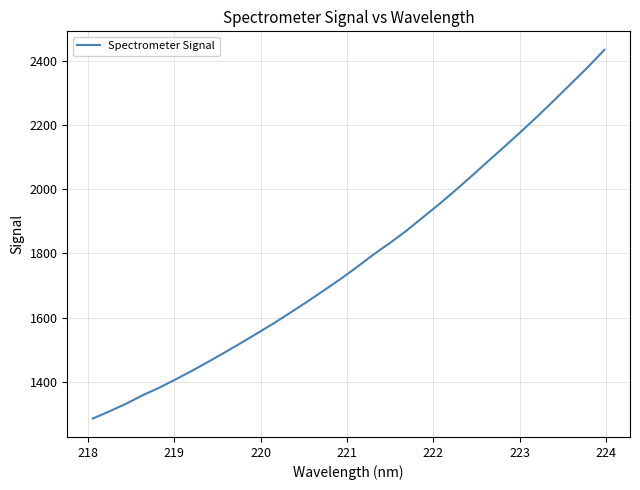

What is the difference between the maximum and minimum values?

1150.1